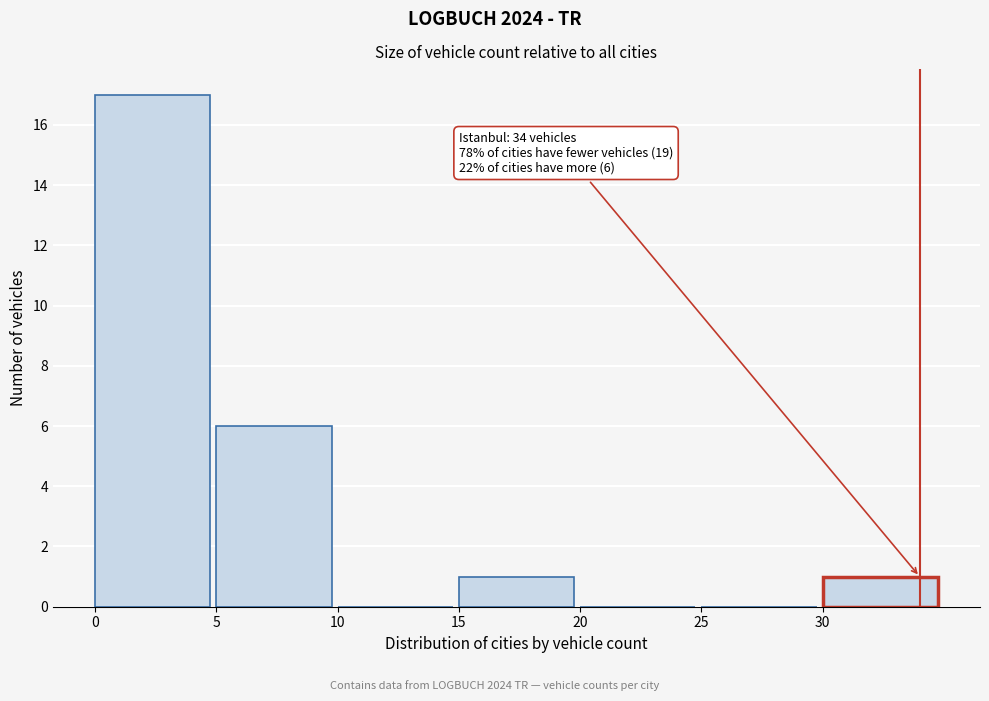

Which range on the x-axis has the tallest bar?

0 to 5